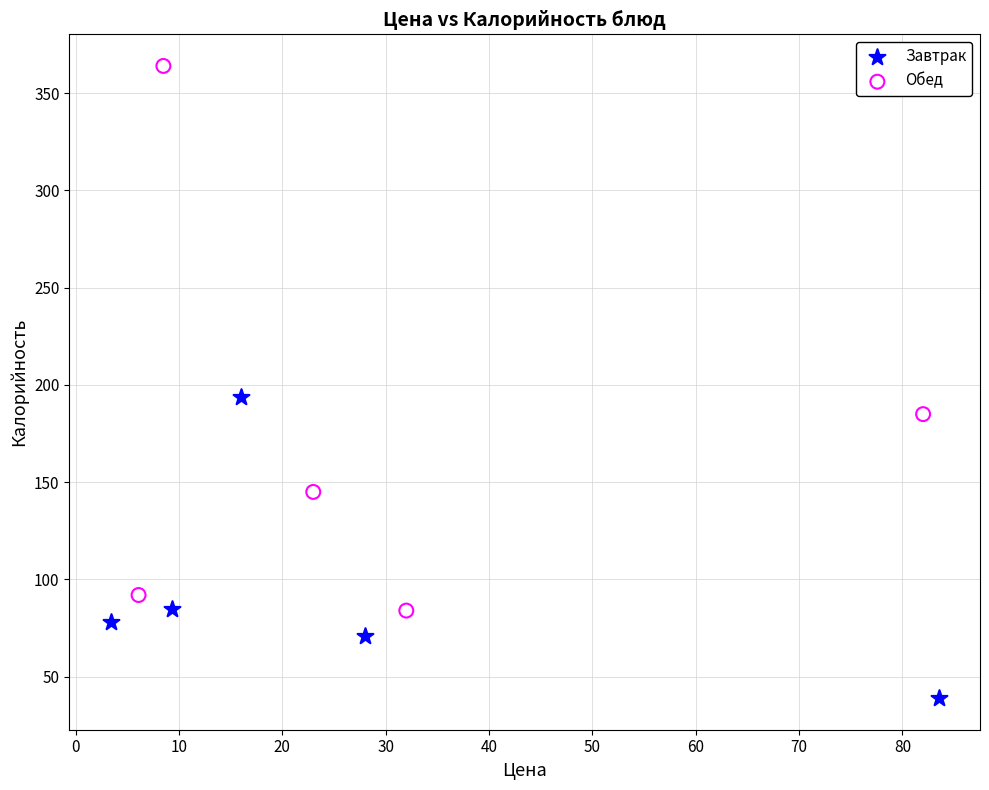

Which series reaches the maximum Y coordinate?

Обед